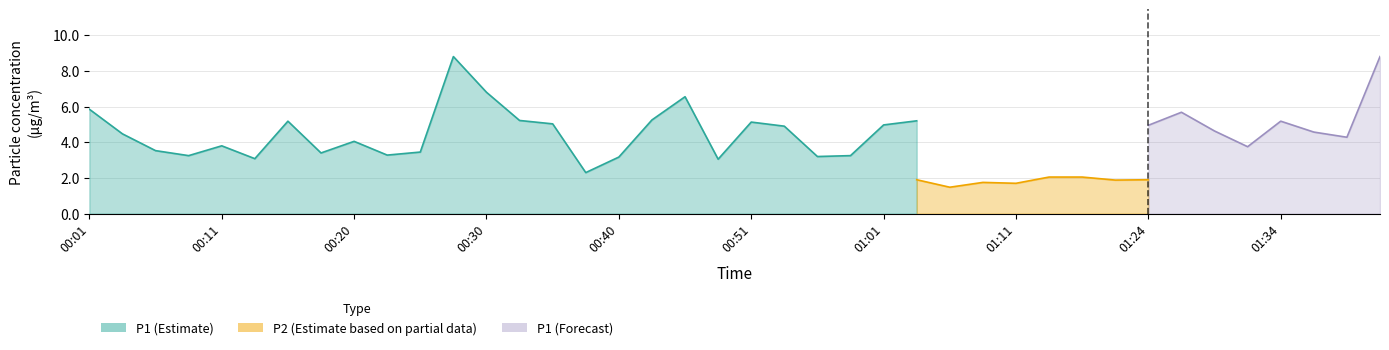

Where does the P1 series first go above 4?

00:01